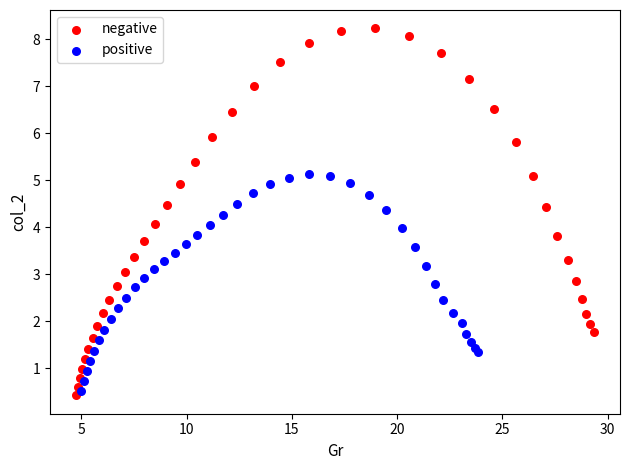

Which series has the widest spread of Y values?

negative